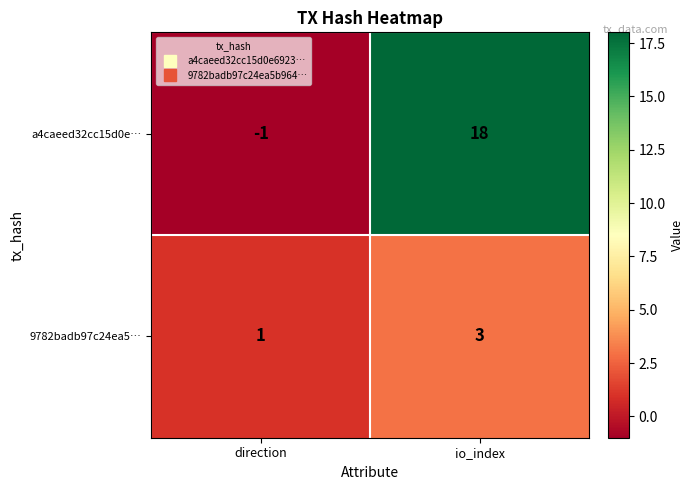

The value of 9782badb97c24ea5… at direction is 1. True or false?

True